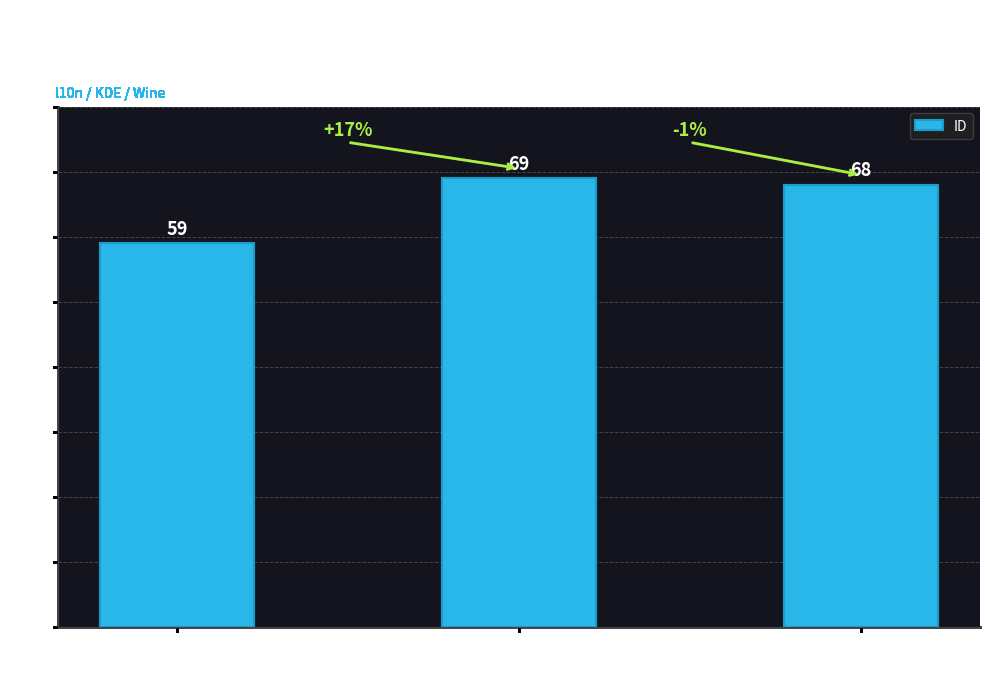

What is the label of the 1st bar from the left?

ID 59
(Konqueror treba bolj...)